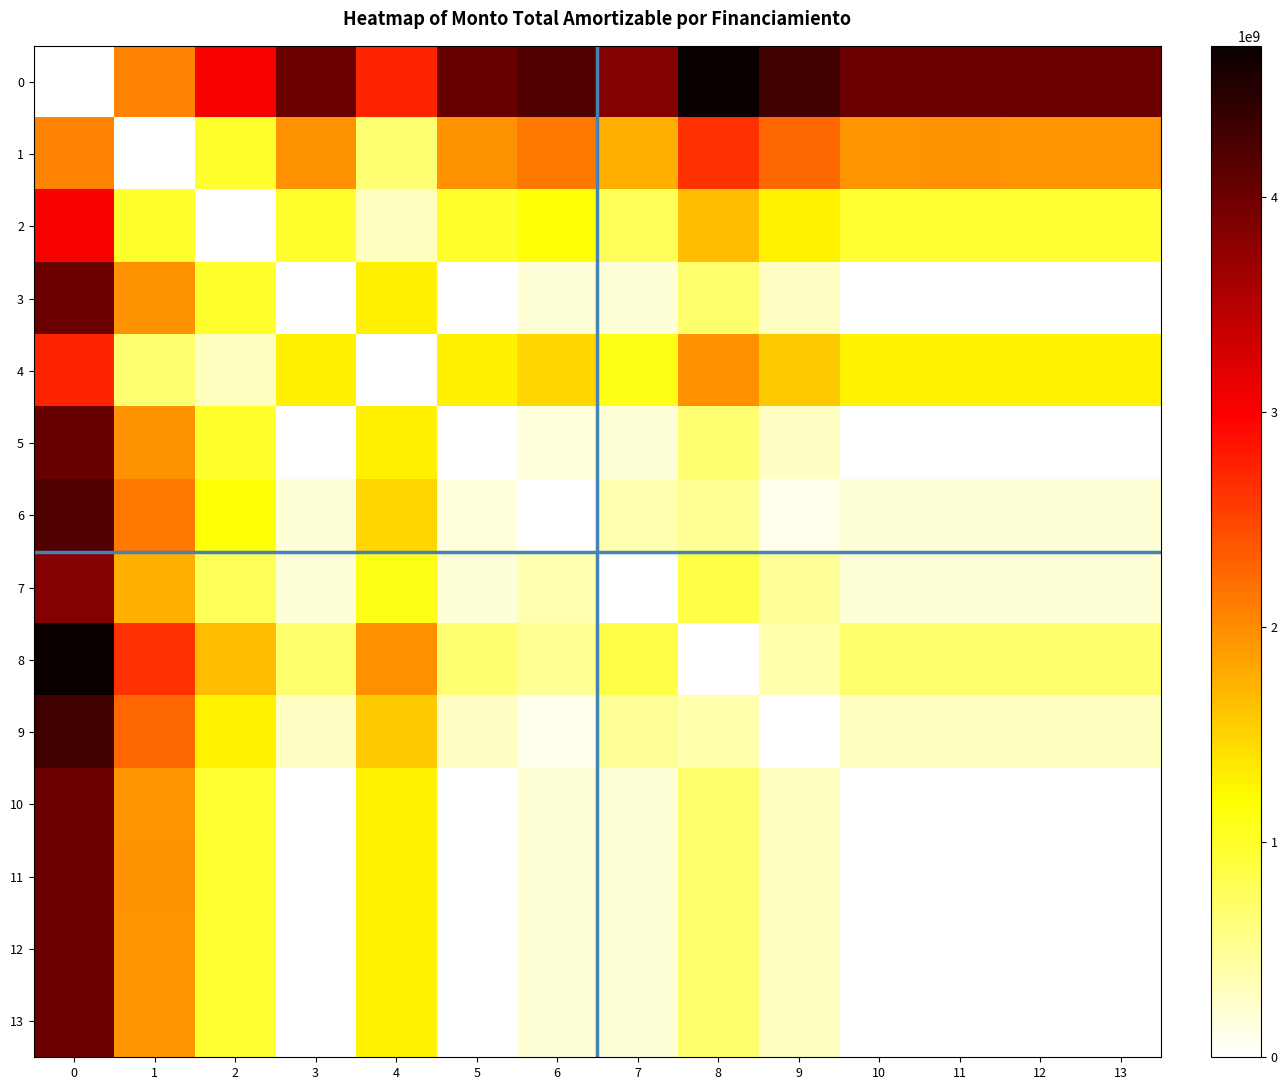

Reading left to right, transcribe all the data shown in this chart.

0: 0=0.0	1=2063813836.5	2=3041158989.8	3=4020227989.8	4=2731032668.8	5=4025413899.6	6=4204538907.0	7=3823588709.8	8=4703804449.8	9=4309463429.9	10=4009345179.8	11=4013013023.8	12=4008804749.8	13=4009935632.8
1: 0=2063813836.5	1=0.0	2=977345153.3	3=1956414153.3	4=667218832.3	5=1961600063.1	6=2140725070.5	7=1759774873.3	8=2639990613.3	9=2245649593.4	10=1945531343.3	11=1949199187.3	12=1944990913.3	13=1946121796.3
2: 0=3041158989.8	1=977345153.3	2=0.0	3=979069000.0	4=310126321.0	5=984254909.8	6=1163379917.2	7=782429720.0	8=1662645460.0	9=1268304440.1	10=968186190.0	11=971854034.0	12=967645760.0	13=968776643.0
3: 0=4020227989.8	1=1956414153.3	2=979069000.0	3=0.0	4=1289195321.0	5=5185909.8	6=184310917.2	7=196639280.0	8=683576460.0	9=289235440.1	10=10882810.0	11=7214966.0	12=11423240.0	13=10292357.0
4: 0=2731032668.8	1=667218832.3	2=310126321.0	3=1289195321.0	4=0.0	5=1294381230.8	6=1473506238.2	7=1092556041.0	8=1972771781.0	9=1578430761.1	10=1278312511.0	11=1281980355.0	12=1277772081.0	13=1278902964.0
5: 0=4025413899.6	1=1961600063.1	2=984254909.8	3=5185909.8	4=1294381230.8	5=0.0	6=179125007.3	7=201825189.8	8=678390550.2	9=284049530.3	10=16068719.8	11=12400875.8	12=16609149.8	13=15478266.8
6: 0=4204538907.0	1=2140725070.5	2=1163379917.2	3=184310917.2	4=1473506238.2	5=179125007.3	6=0.0	7=380950197.2	8=499265542.8	9=104924522.9	10=195193727.2	11=191525883.2	12=195734157.2	13=194603274.2
7: 0=3823588709.8	1=1759774873.3	2=782429720.0	3=196639280.0	4=1092556041.0	5=201825189.8	6=380950197.2	7=0.0	8=880215740.0	9=485874720.1	10=185756470.0	11=189424314.0	12=185216040.0	13=186346923.0
8: 0=4703804449.8	1=2639990613.3	2=1662645460.0	3=683576460.0	4=1972771781.0	5=678390550.2	6=499265542.8	7=880215740.0	8=0.0	9=394341019.9	10=694459270.0	11=690791426.0	12=694999700.0	13=693868817.0
9: 0=4309463429.9	1=2245649593.4	2=1268304440.1	3=289235440.1	4=1578430761.1	5=284049530.3	6=104924522.9	7=485874720.1	8=394341019.9	9=0.0	10=300118250.1	11=296450406.1	12=300658680.1	13=299527797.1
10: 0=4009345179.8	1=1945531343.3	2=968186190.0	3=10882810.0	4=1278312511.0	5=16068719.8	6=195193727.2	7=185756470.0	8=694459270.0	9=300118250.1	10=0.0	11=3667844.0	12=540430.0	13=590453.0
11: 0=4013013023.8	1=1949199187.3	2=971854034.0	3=7214966.0	4=1281980355.0	5=12400875.8	6=191525883.2	7=189424314.0	8=690791426.0	9=296450406.1	10=3667844.0	11=0.0	12=4208274.0	13=3077391.0
12: 0=4008804749.8	1=1944990913.3	2=967645760.0	3=11423240.0	4=1277772081.0	5=16609149.8	6=195734157.2	7=185216040.0	8=694999700.0	9=300658680.1	10=540430.0	11=4208274.0	12=0.0	13=1130883.0
13: 0=4009935632.8	1=1946121796.3	2=968776643.0	3=10292357.0	4=1278902964.0	5=15478266.8	6=194603274.2	7=186346923.0	8=693868817.0	9=299527797.1	10=590453.0	11=3077391.0	12=1130883.0	13=0.0